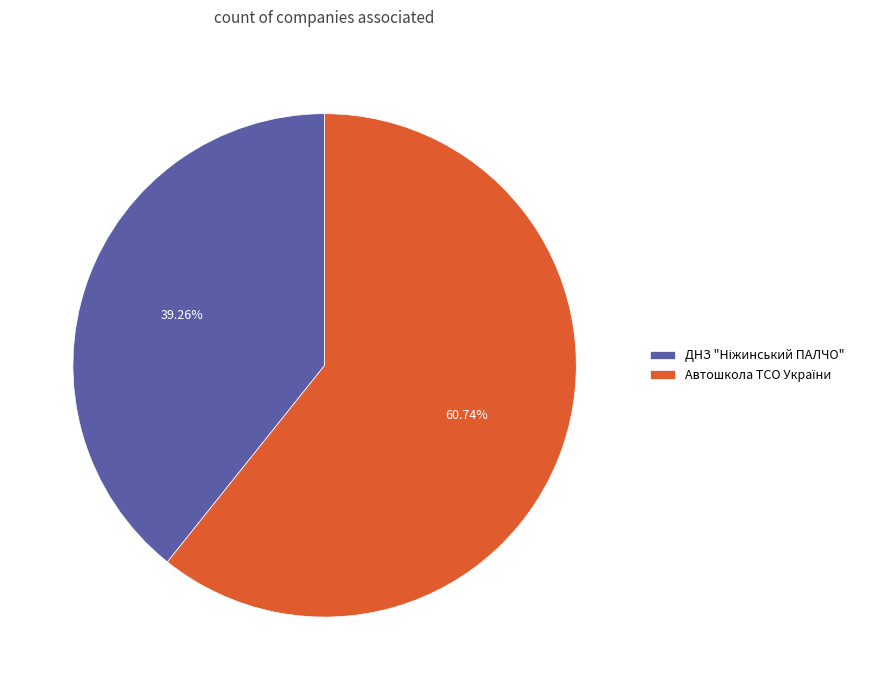

Does any single category account for the majority?

Yes